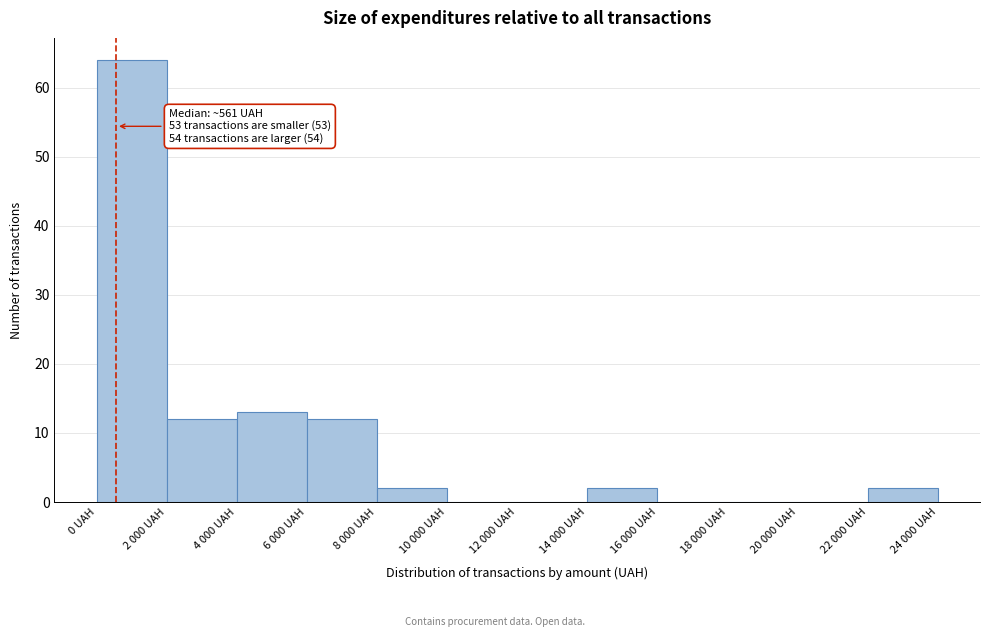

Reading left to right, transcribe all the data shown in this chart.

0 UAH=64	2 000 UAH=12	4 000 UAH=13	6 000 UAH=12	8 000 UAH=2	10 000 UAH=0	12 000 UAH=0	14 000 UAH=2	16 000 UAH=0	18 000 UAH=0	20 000 UAH=0	22 000 UAH=2